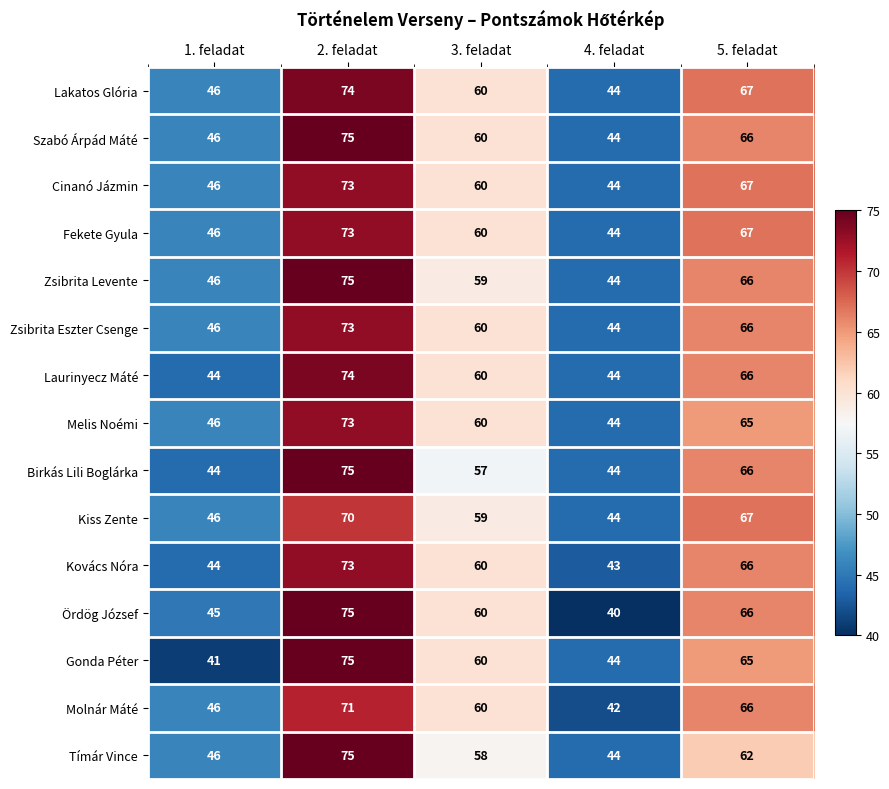

Is it true that Zsibrita Eszter Csenge equals 60 at 3. feladat?

True